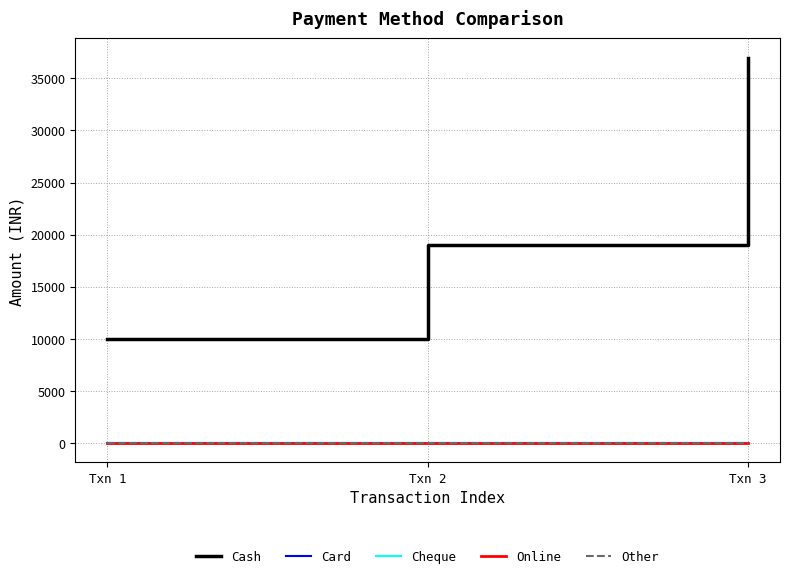

Reading right to left, extract all data points from this chart.

Cash: 36998	18999	9999
Card: 0	0	0
Cheque: 0	0	0
Online: 0	0	0
Other: 0	0	0